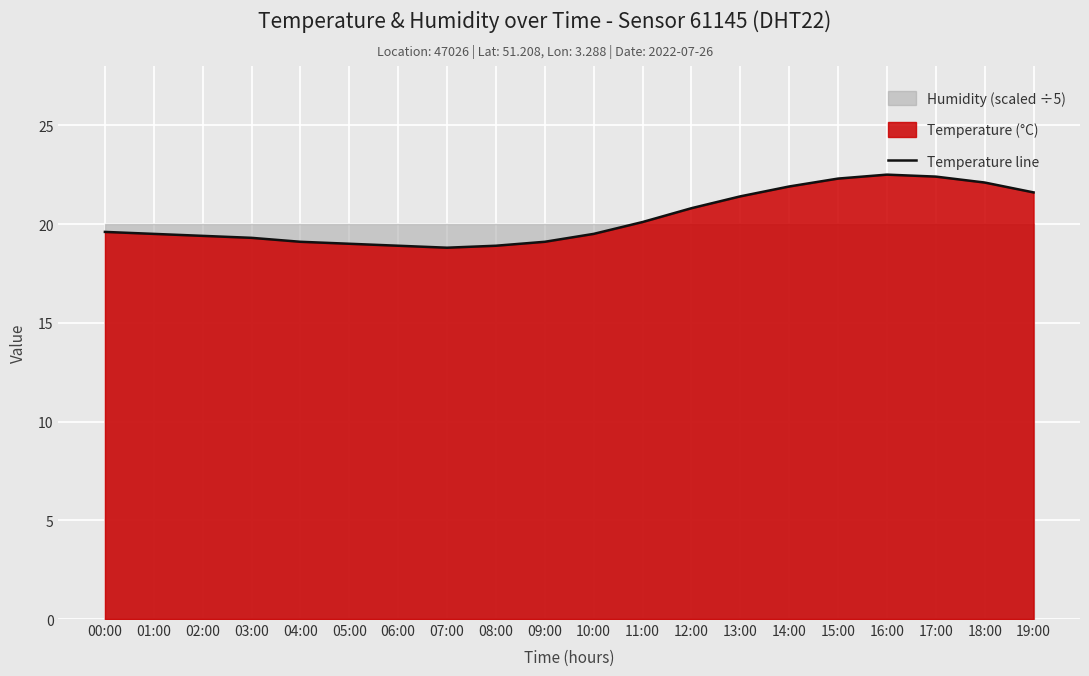

What is the greatest value displayed?

22.5